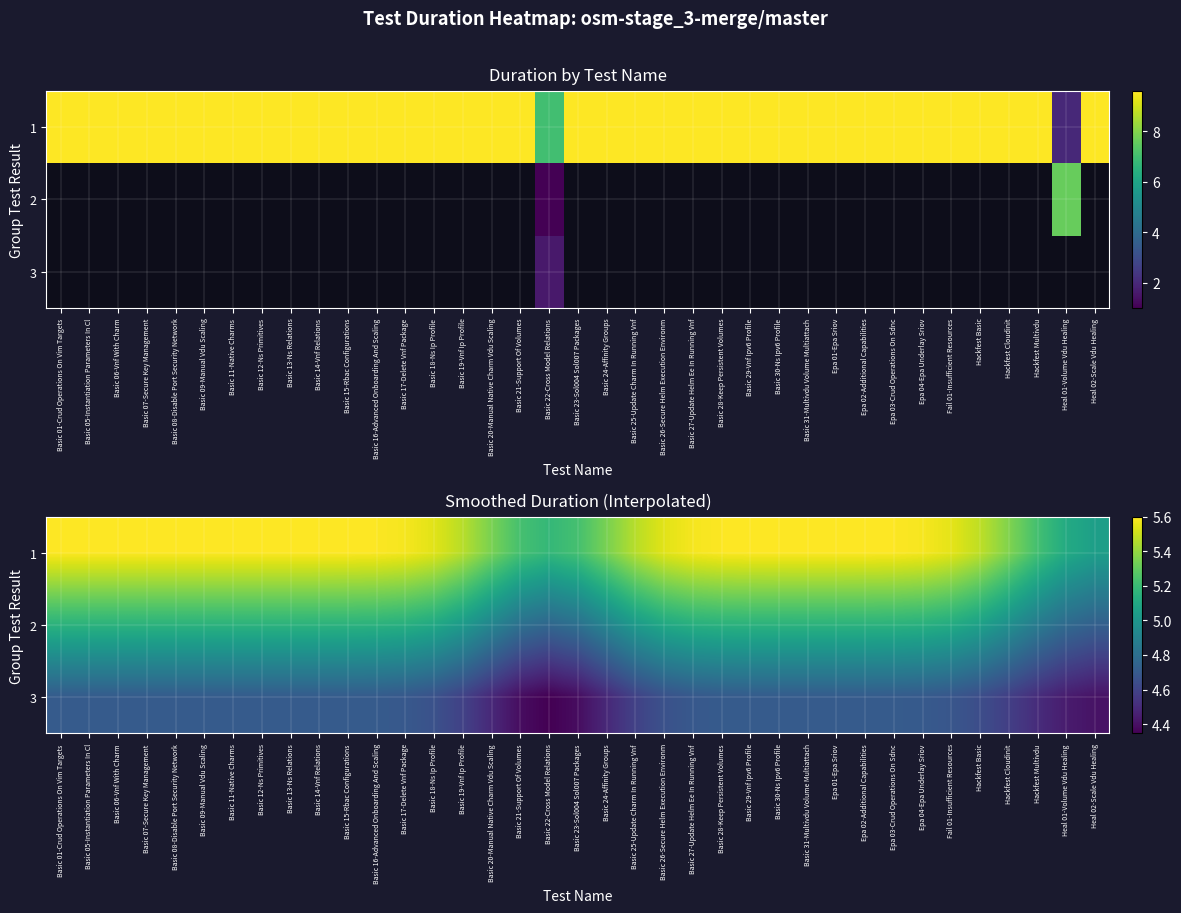

Is it true that 3 equals 1.8 at Hackfest Cloudinit?

False